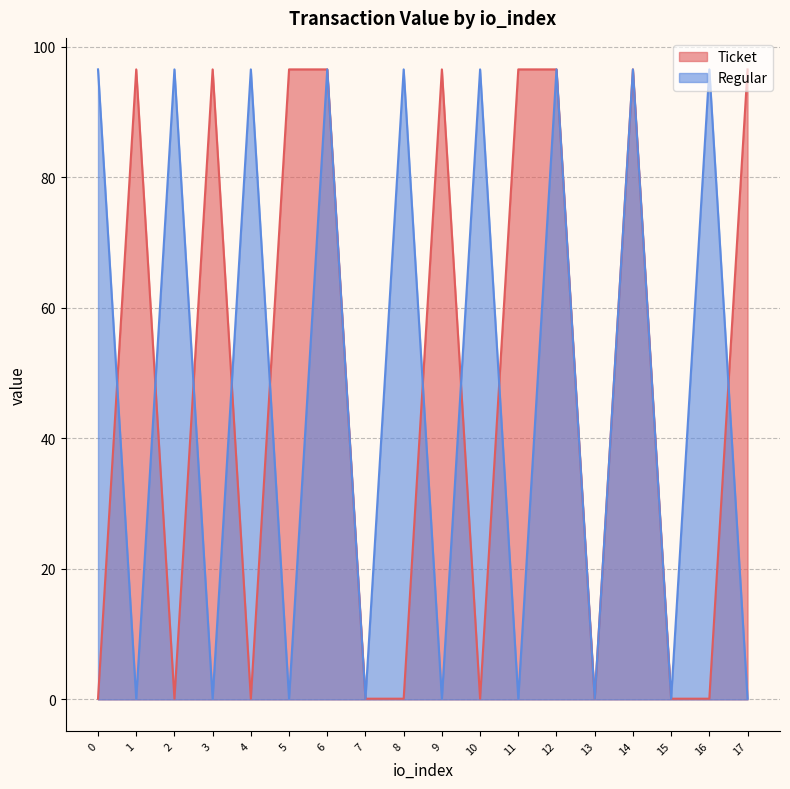

What are all the series names shown in the legend?

Ticket, Regular